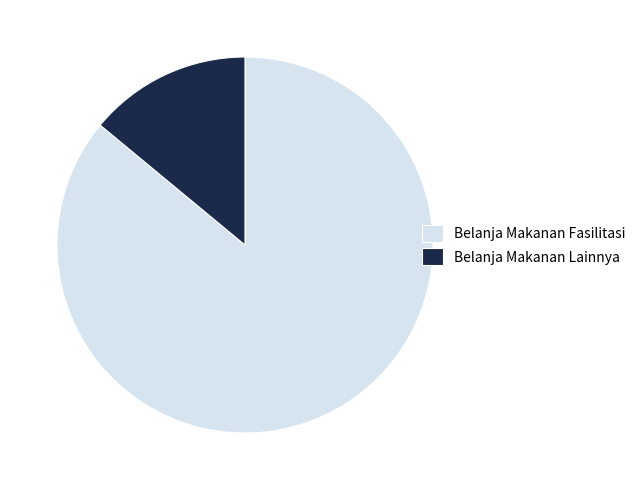

True or false: Belanja Makanan Fasilitasi accounts for 95% of the total.

False